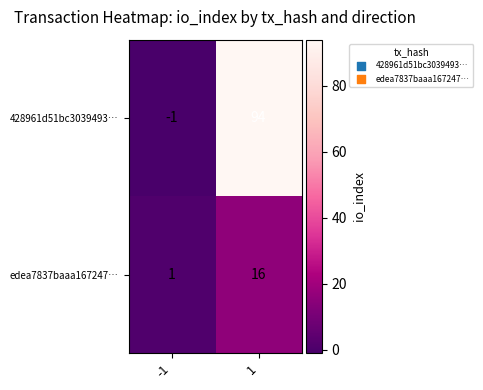

What is the maximum value shown in the chart?

94